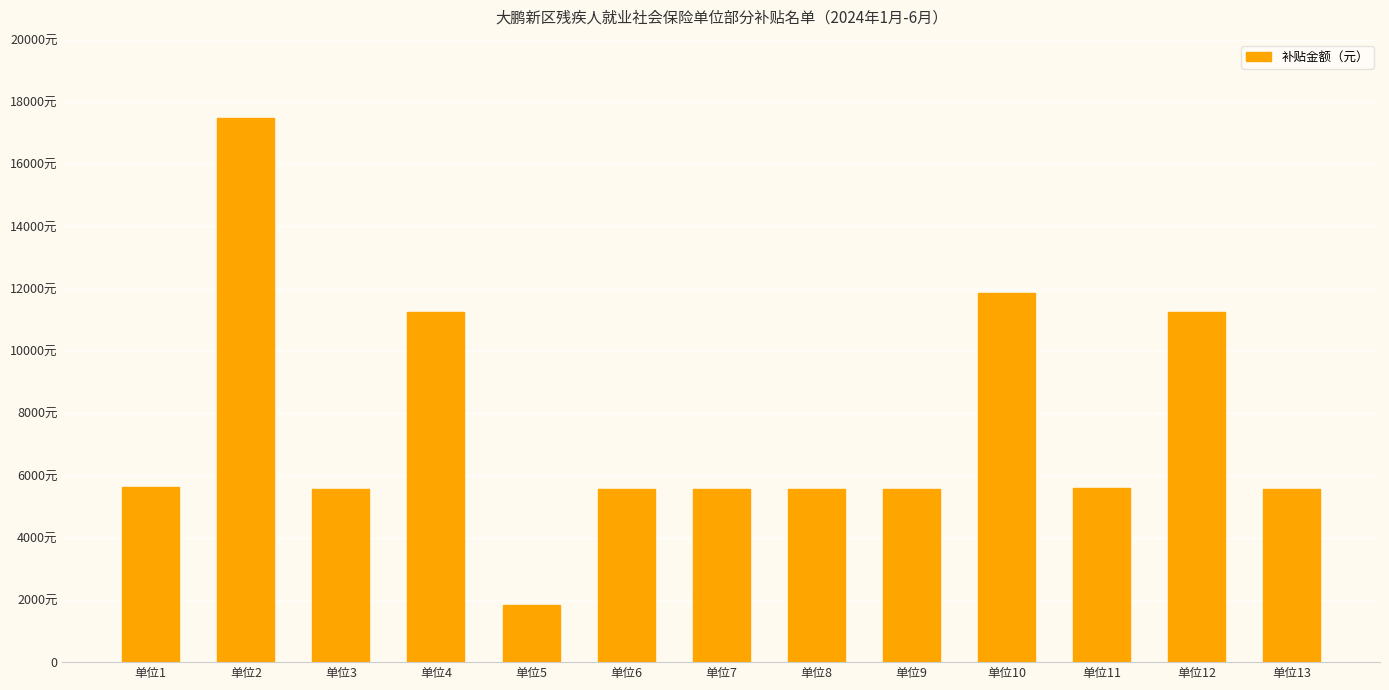

What is the value of the 11th bar from the left?

5586.9